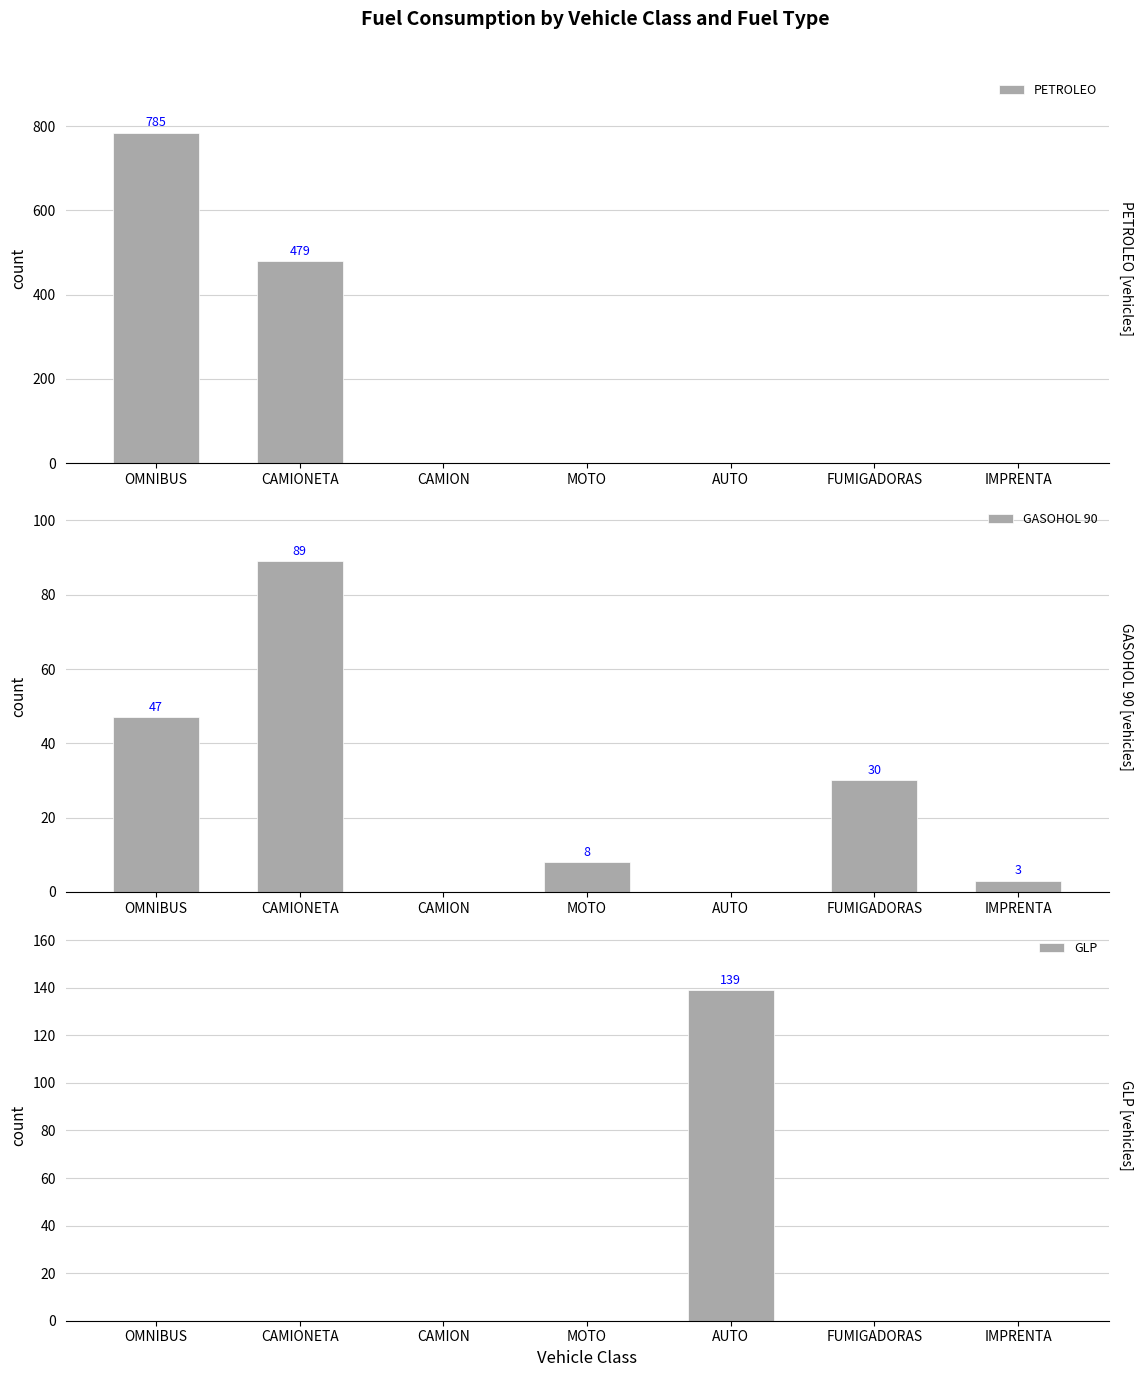

At how many categories does at least one series exceed 74?

3